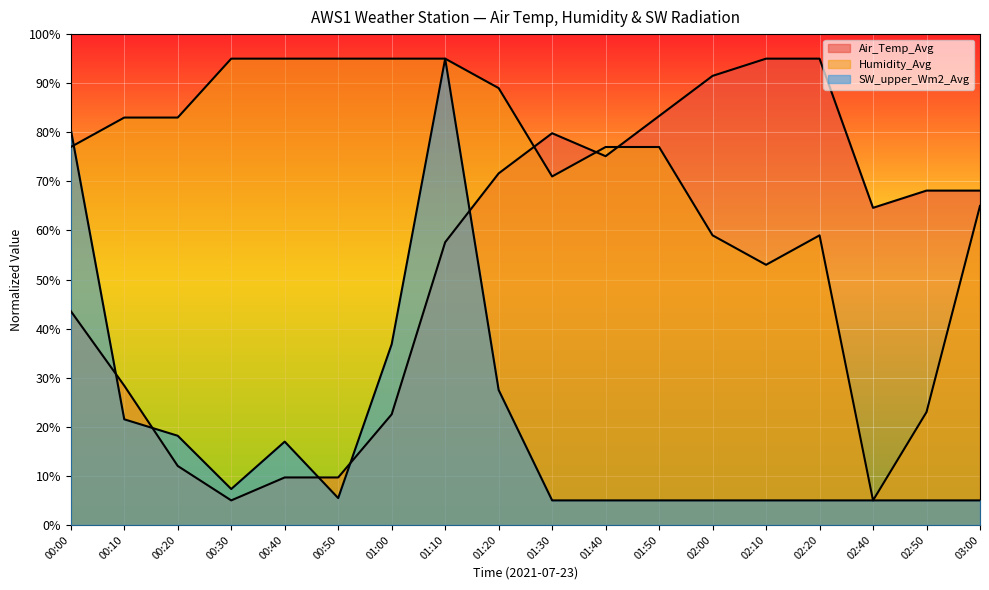

Does the chart display data point markers on the line(s)?

No